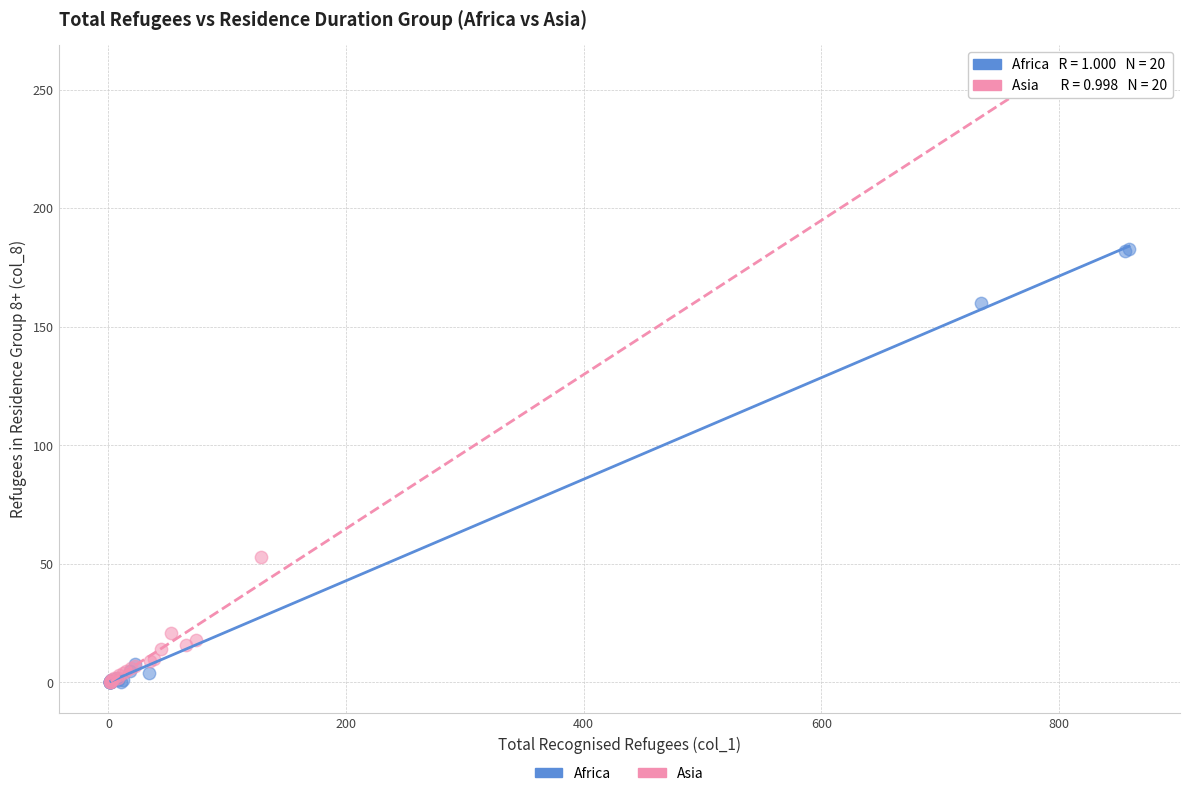

Which series has the largest Y range (max minus min)?

Asia